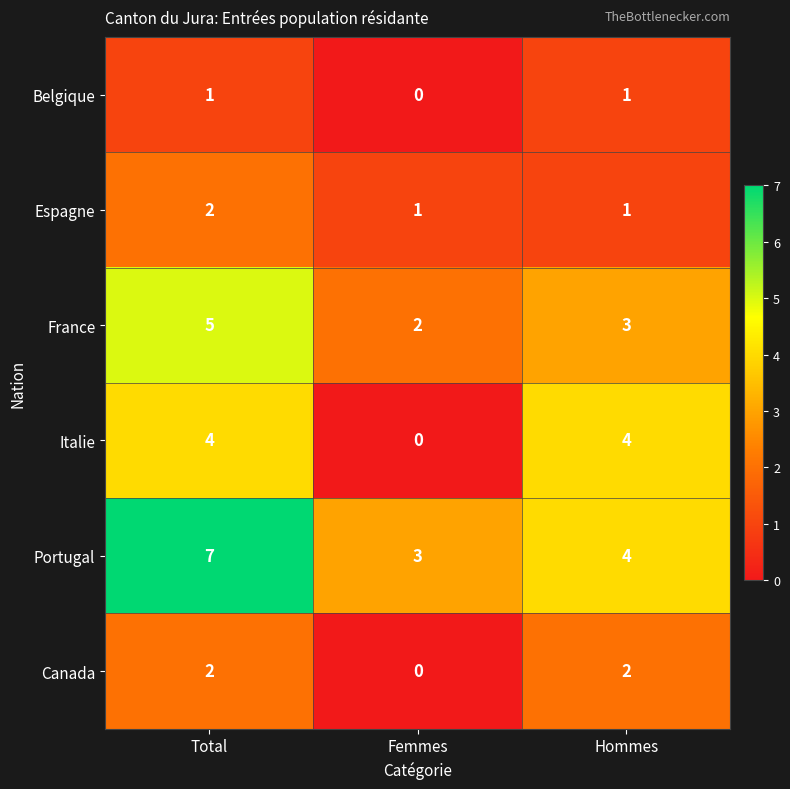

How many categories are shown in the chart?

3